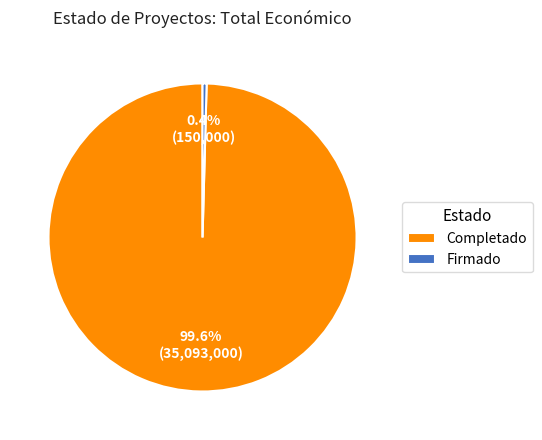

Rank the categories by value from lowest to highest.

Firmado, Completado